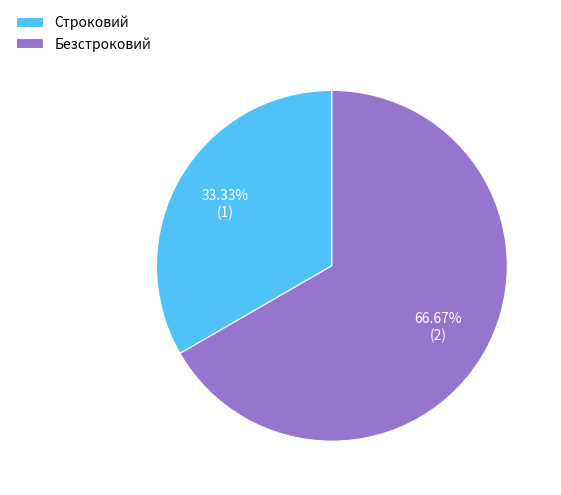

How many slices are in this pie chart?

2